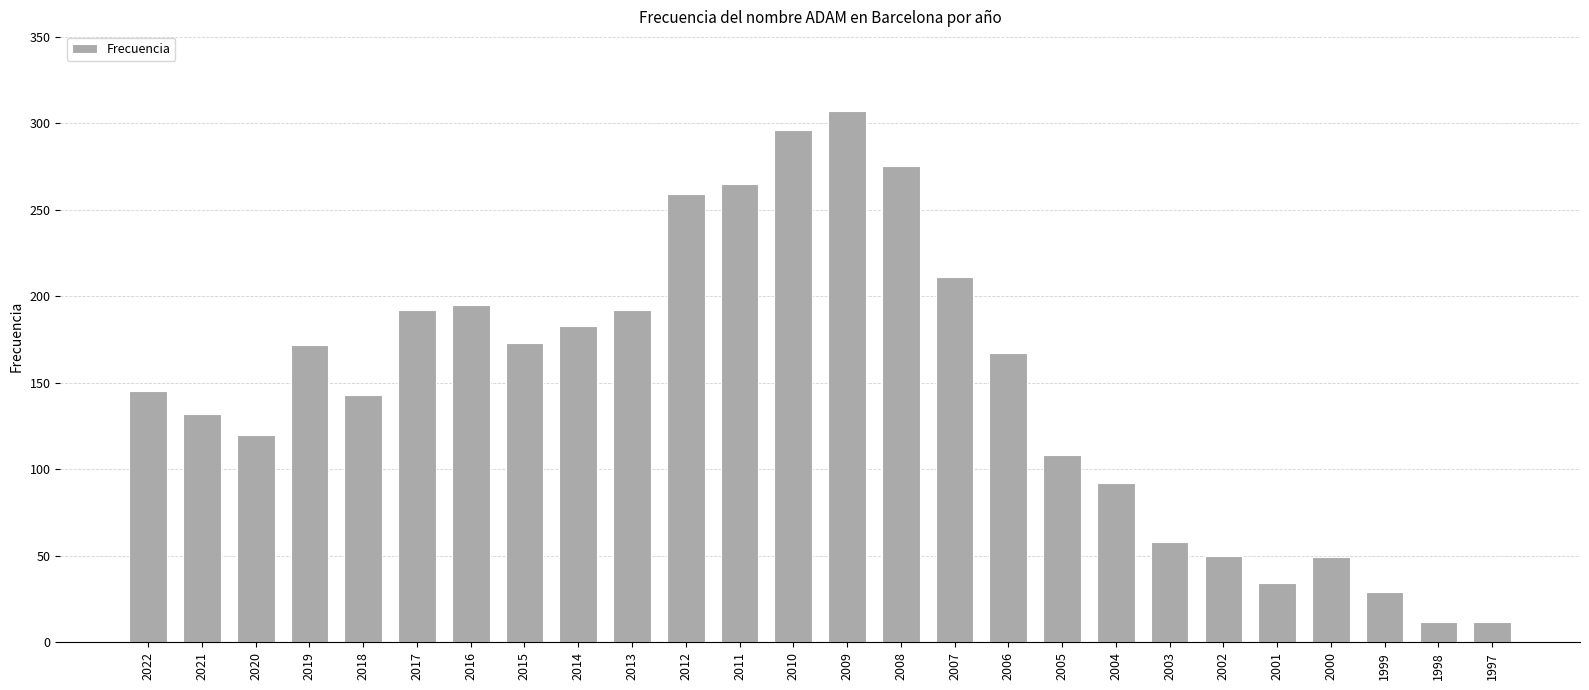

Read the value at 2011.

265